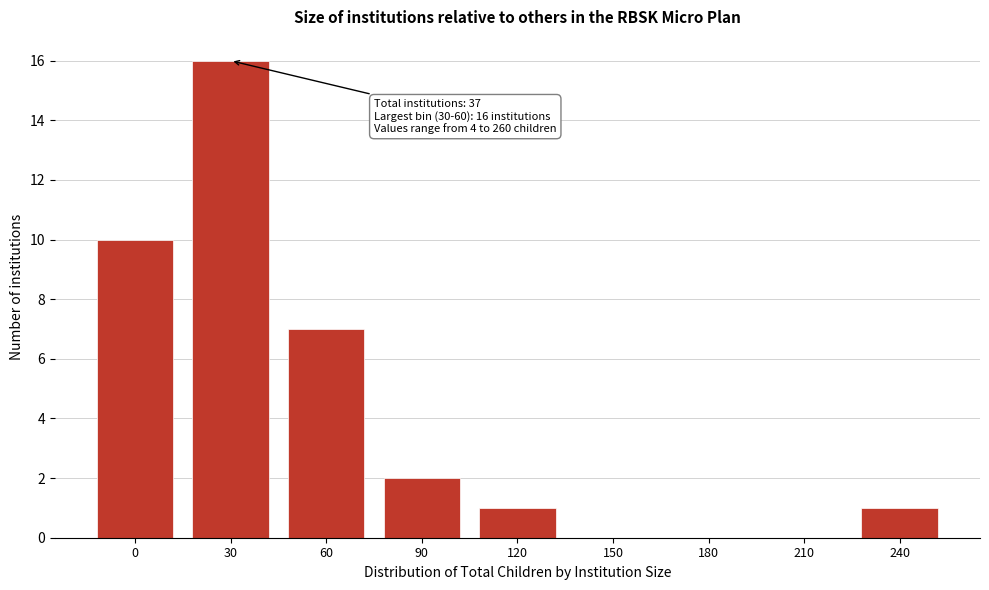

Reading left to right, extract all data points from this chart.

0=10	30=16	60=7	90=2	120=1	150=0	180=0	210=0	240=1